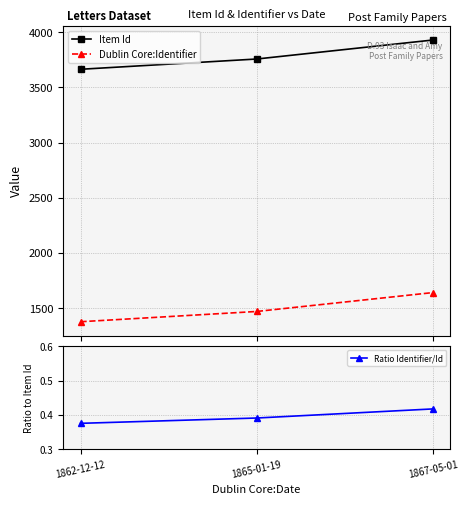

Rank the series by their maximum value, from highest to lowest.

Item Id, Dublin Core:Identifier, Ratio Identifier/Id